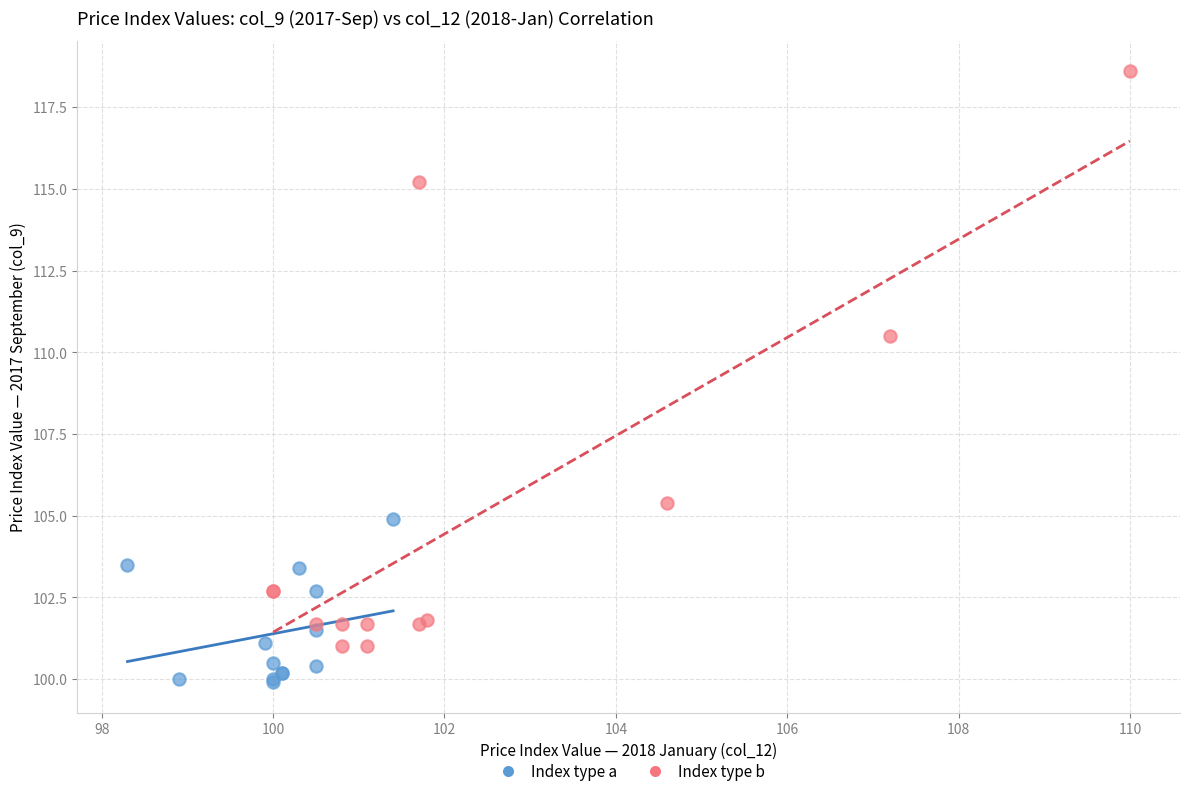

Which series contains the lowest Y value?

Index type a